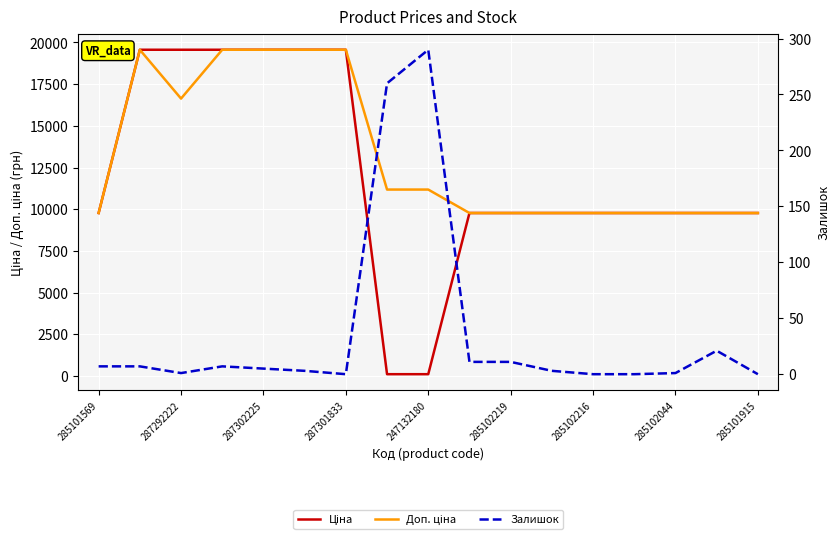

True or false: Доп. ціна and Залишок cross at least once.

False